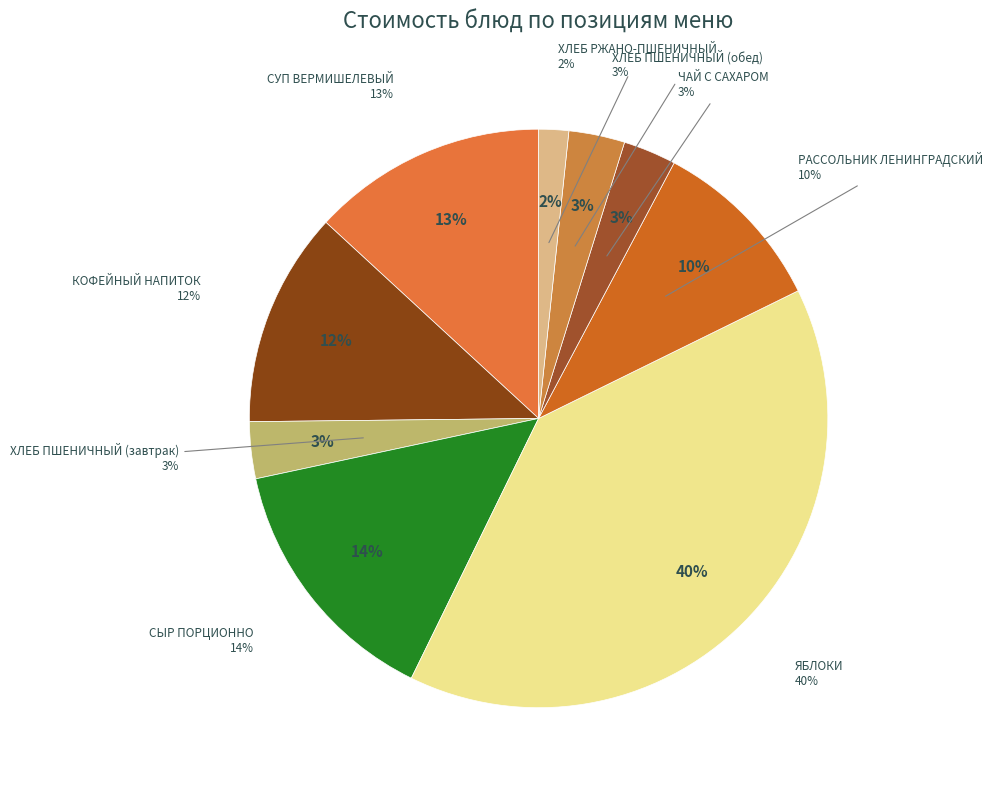

The КОФЕЙНЫЙ НАПИТОК slice represents 19% of the pie. True or false?

False